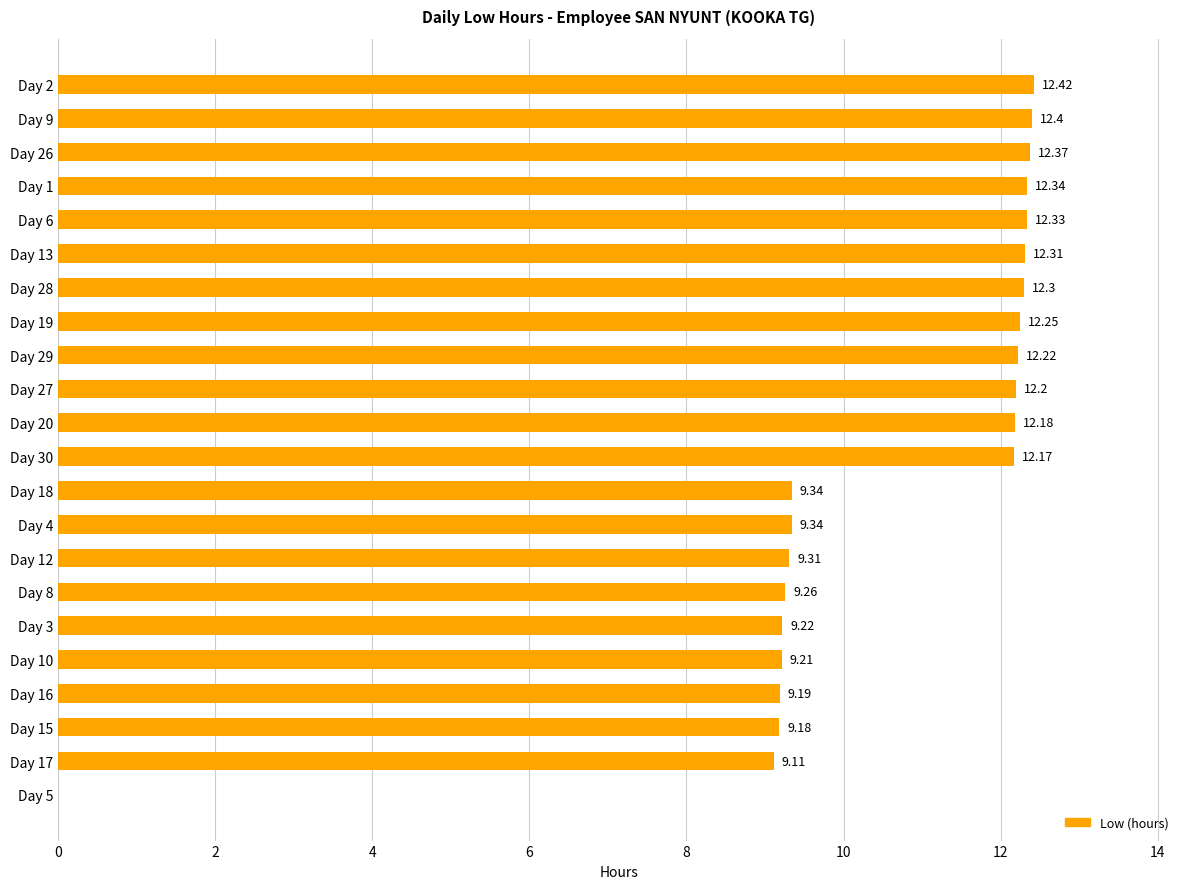

What is the sum of the values at Day 30 and Day 10?

21.4